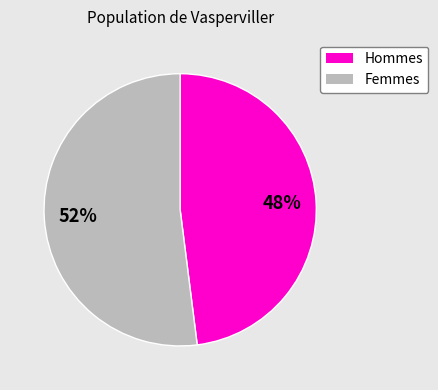

To the nearest percent, what is the average slice percentage?

50%